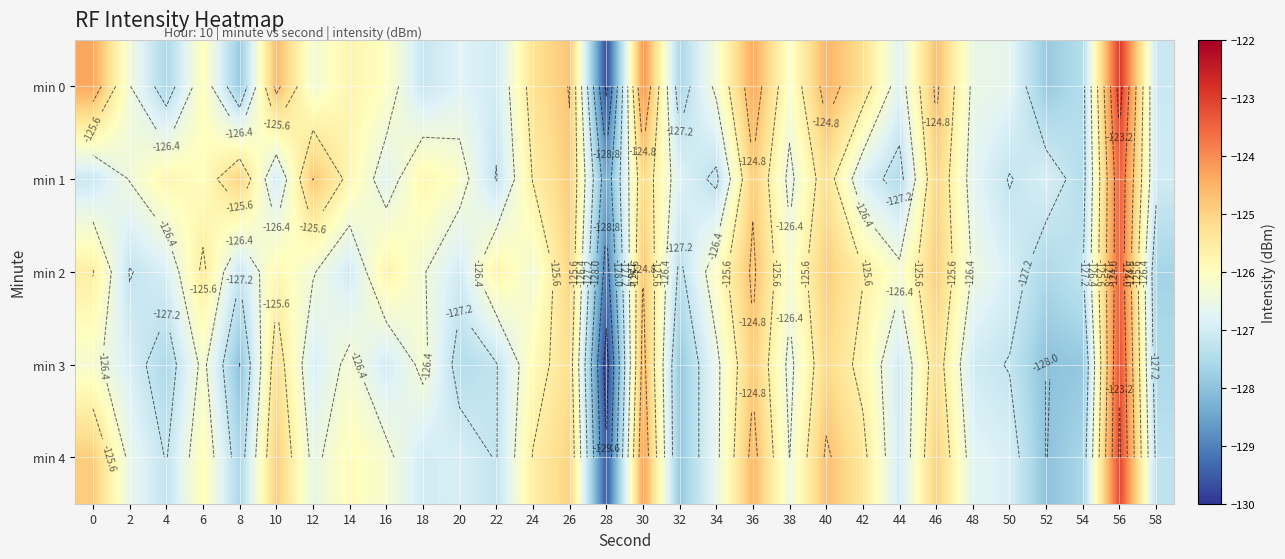

At how many categories does at least one series exceed -123?

1